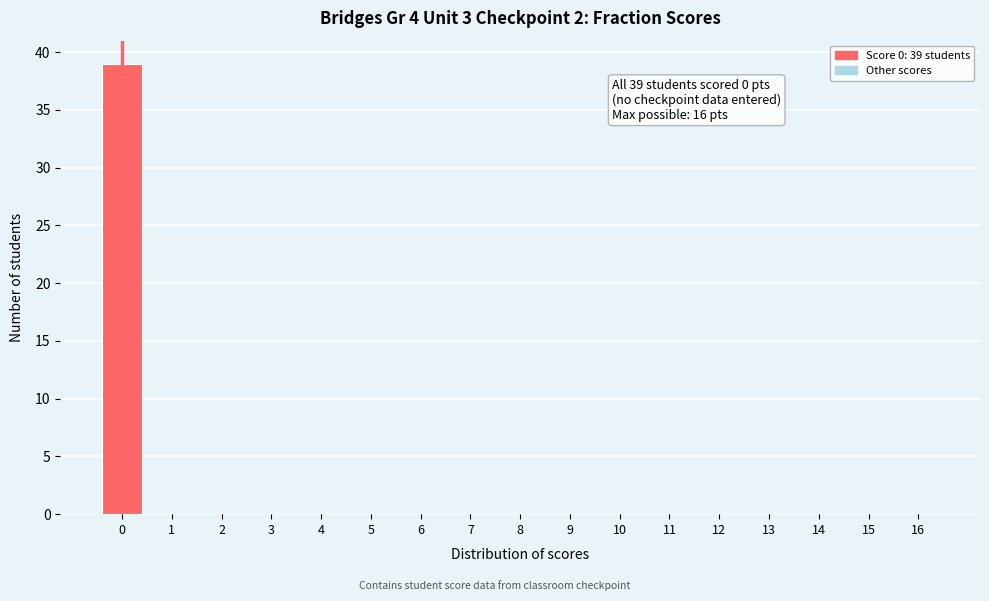

Reading left to right, what are all the values shown in this chart?

0=39	1=0	2=0	3=0	4=0	5=0	6=0	7=0	8=0	9=0	10=0	11=0	12=0	13=0	14=0	15=0	16=0